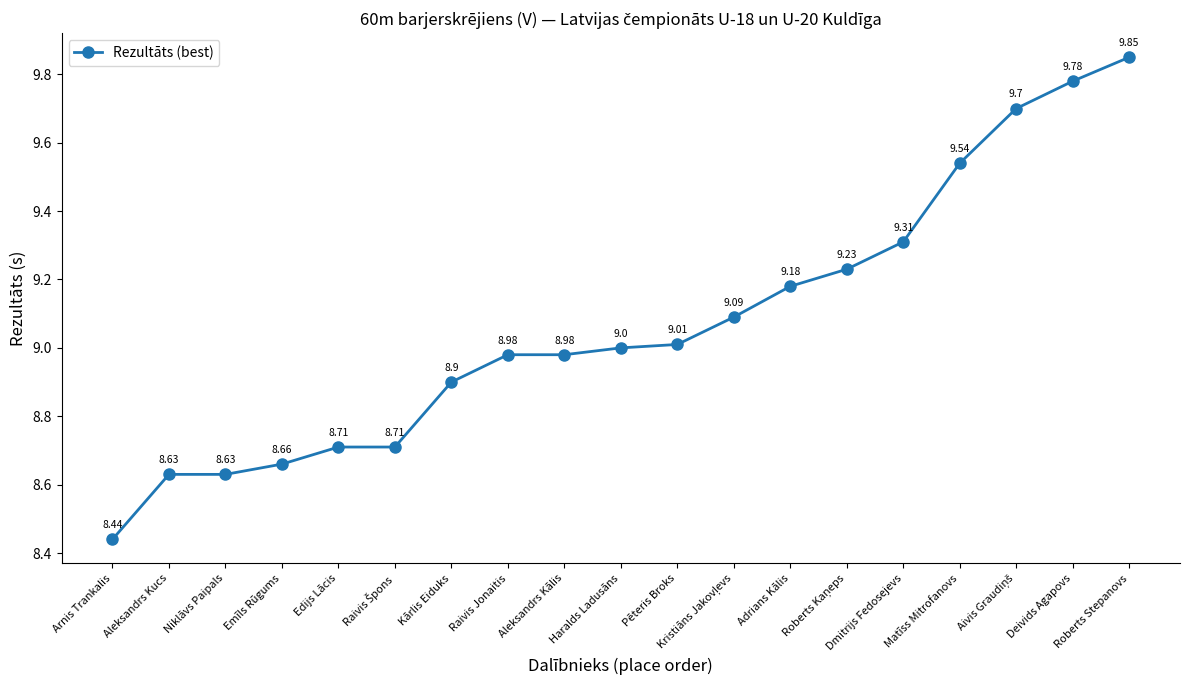

At which label is the value closest to 9?

Haralds Ladusāns